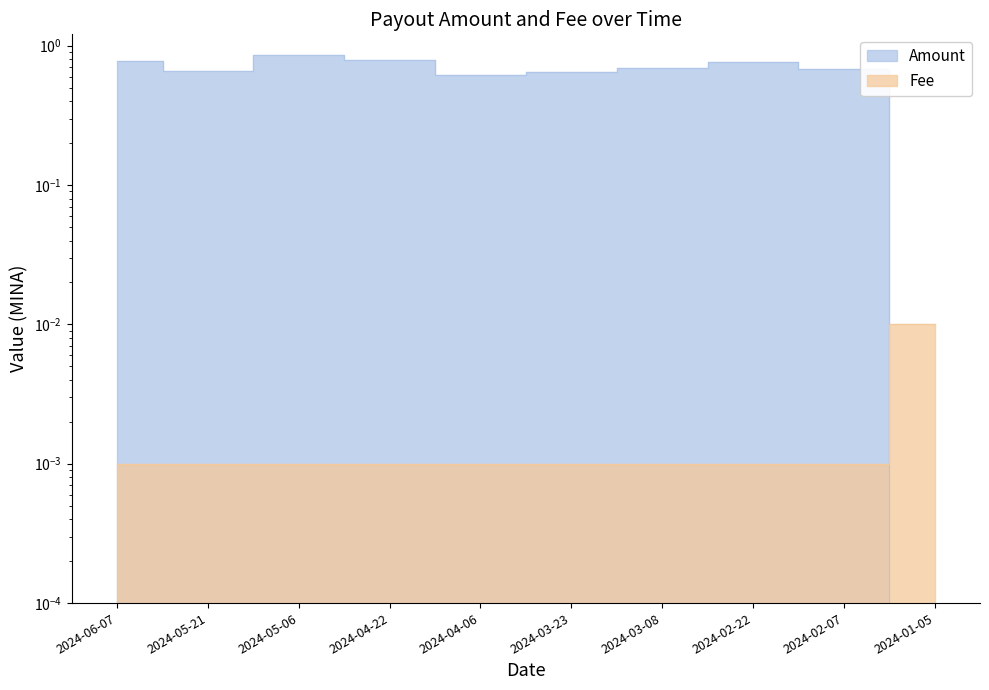

Between which two adjacent categories do Amount and Fee first intersect?

2024-02-07 and 2024-01-05